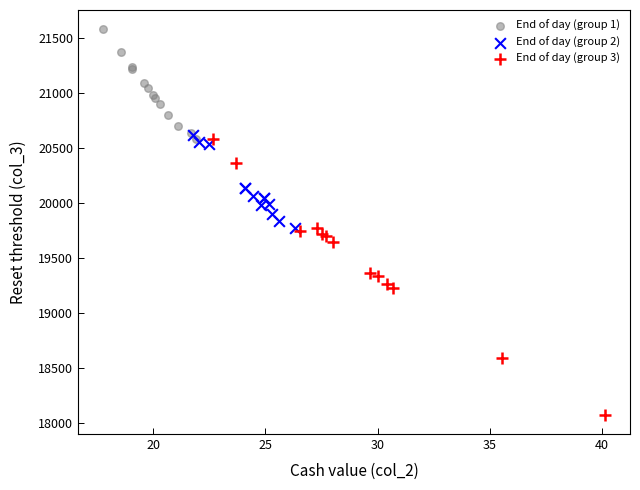

Which series reaches the minimum Y coordinate?

End of day (group 3)